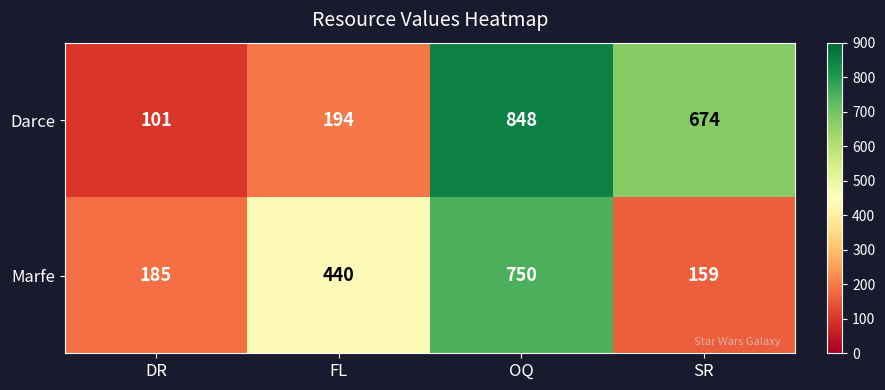

List the series in order of their overall mean, lowest first.

Marfe, Darce